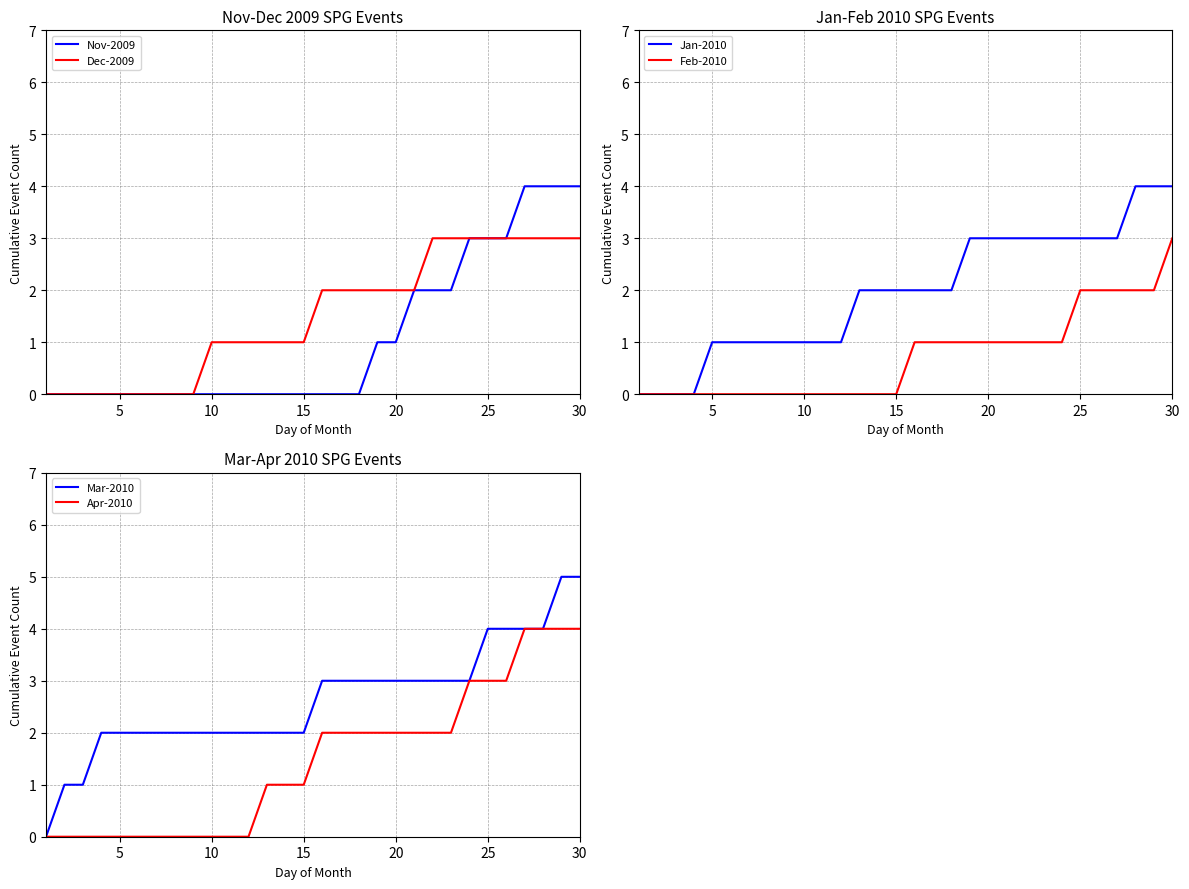

How many Feb-2010 values are between 0 and 1?

24